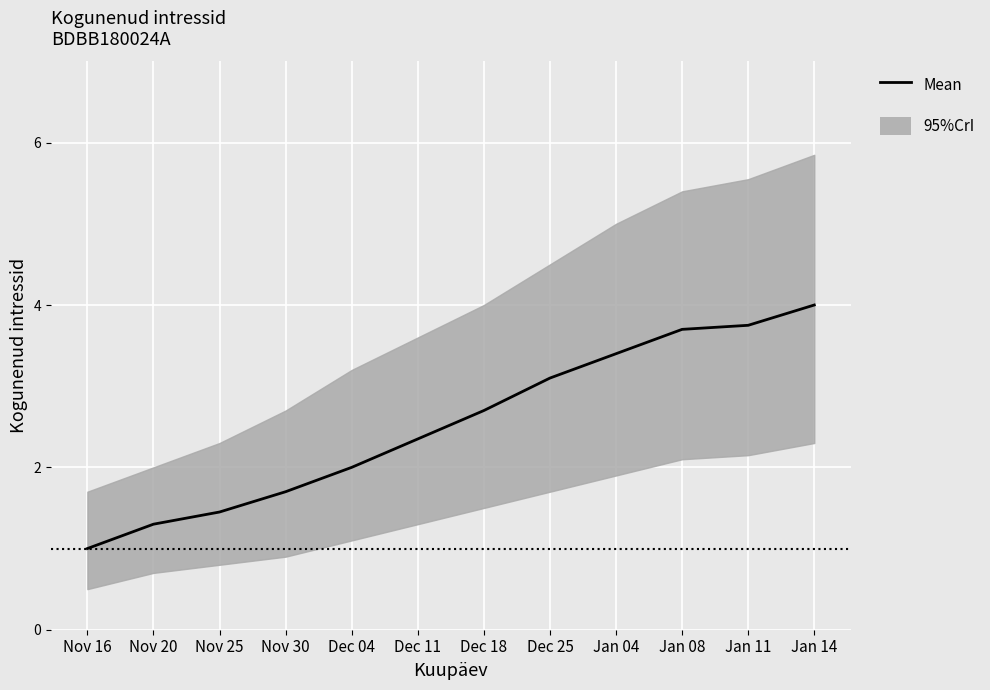

What is the label of the 8th point from the right?

Dec 04